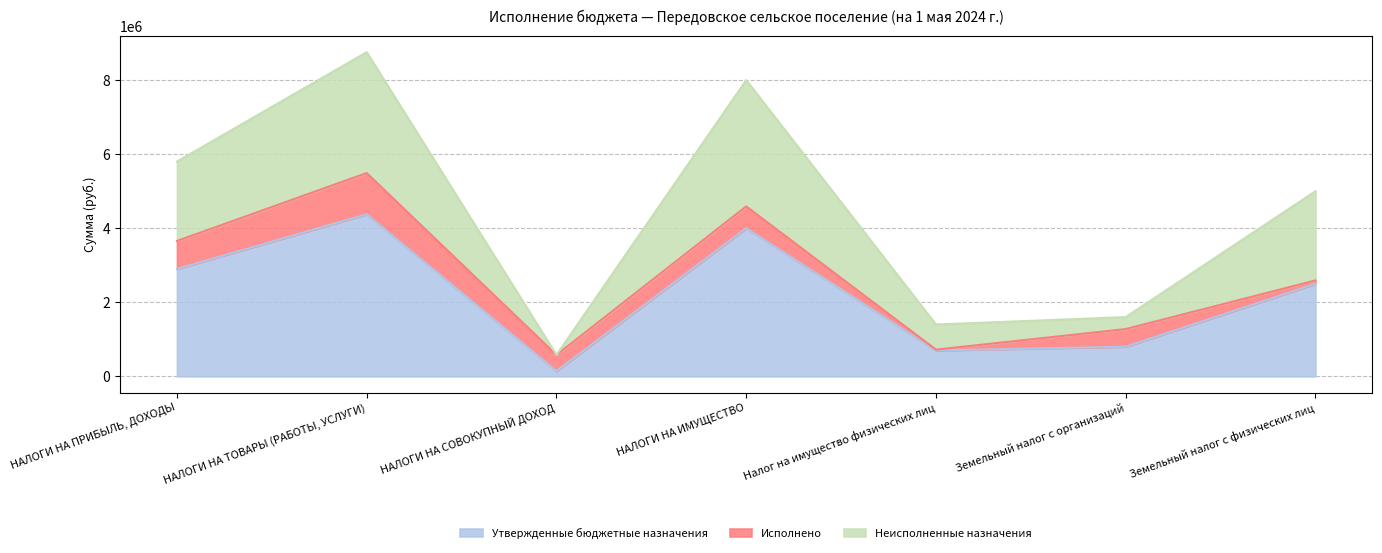

True or false: Неисполненные назначения and Утвержденные бюджетные назначения intersect in this chart.

False